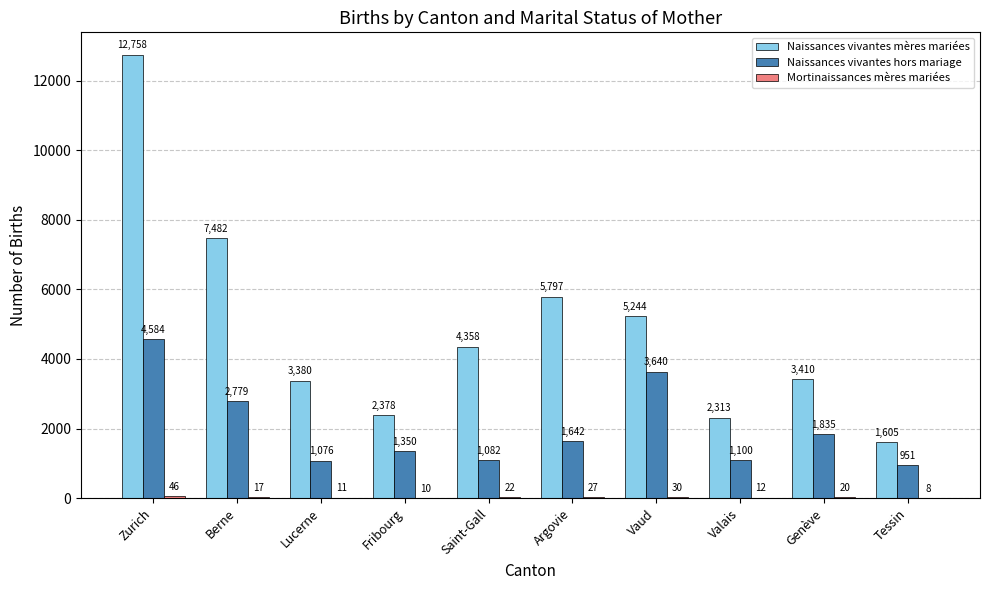

At which label does Naissances vivantes hors mariage first exceed 1642?

Zurich